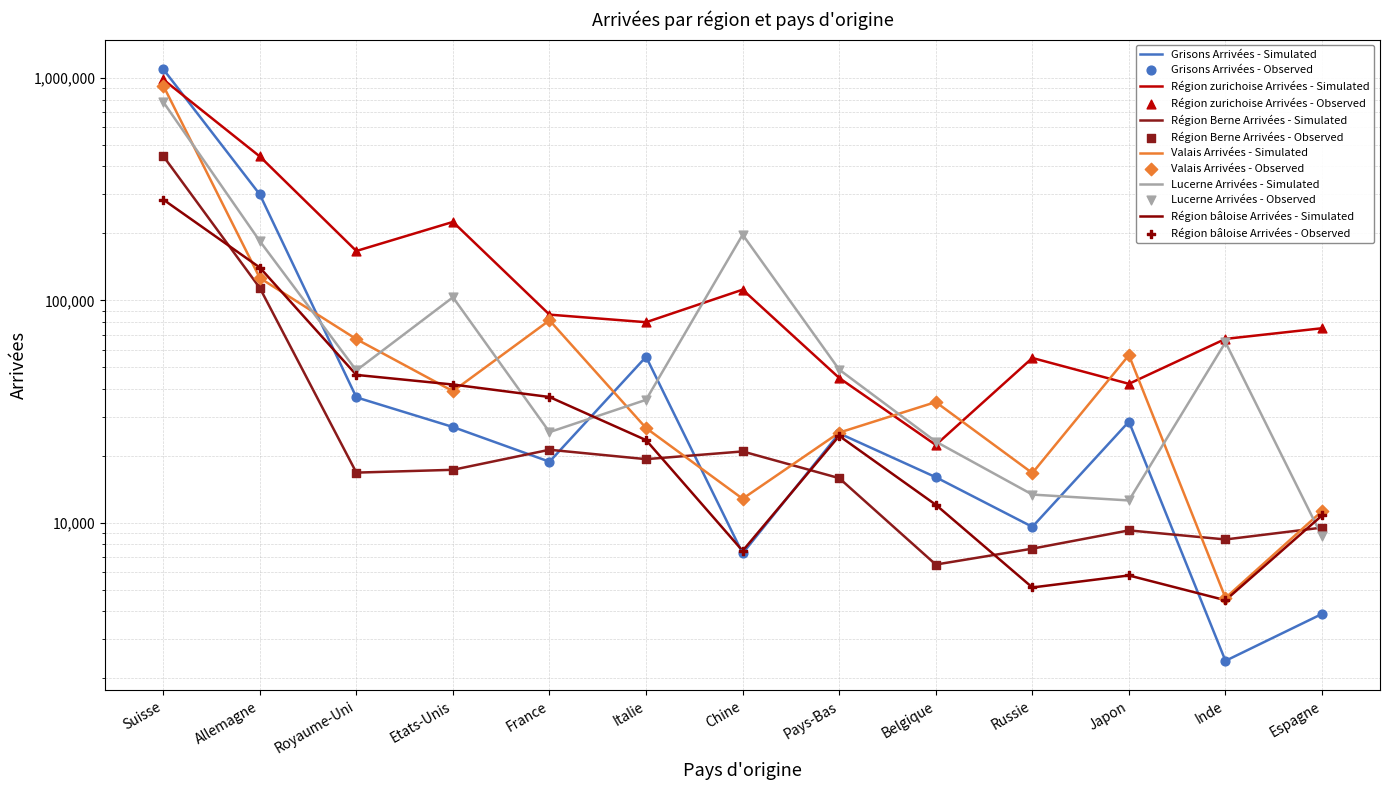

What is the total value across all series at France?

270163